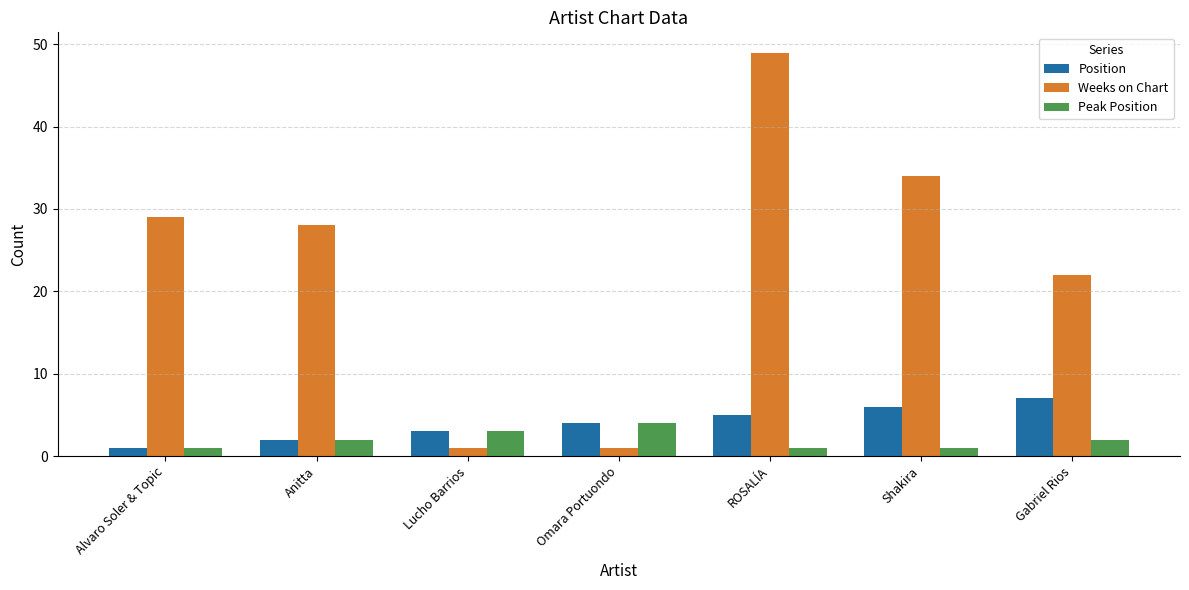

At which category is the sum across all series the highest?

ROSALÍA